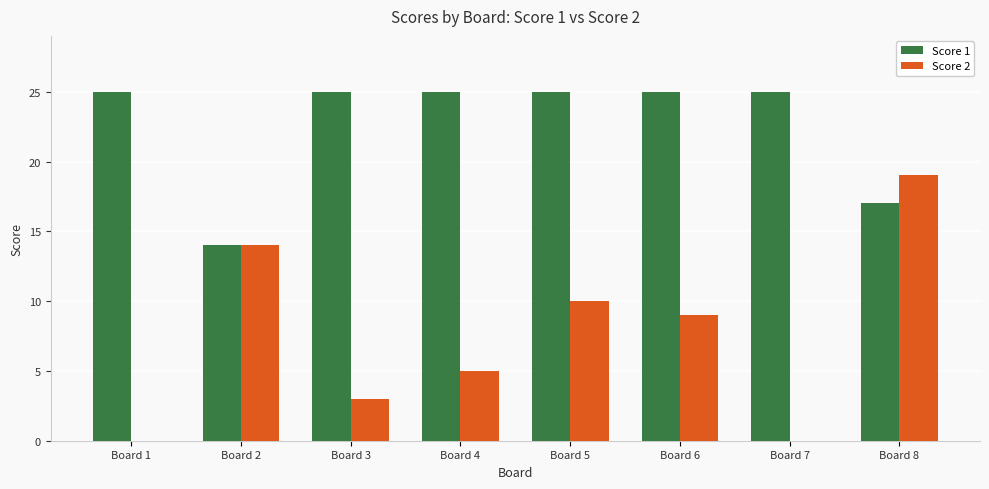

Is it true that Score 2 equals 3 at Board 3?

True